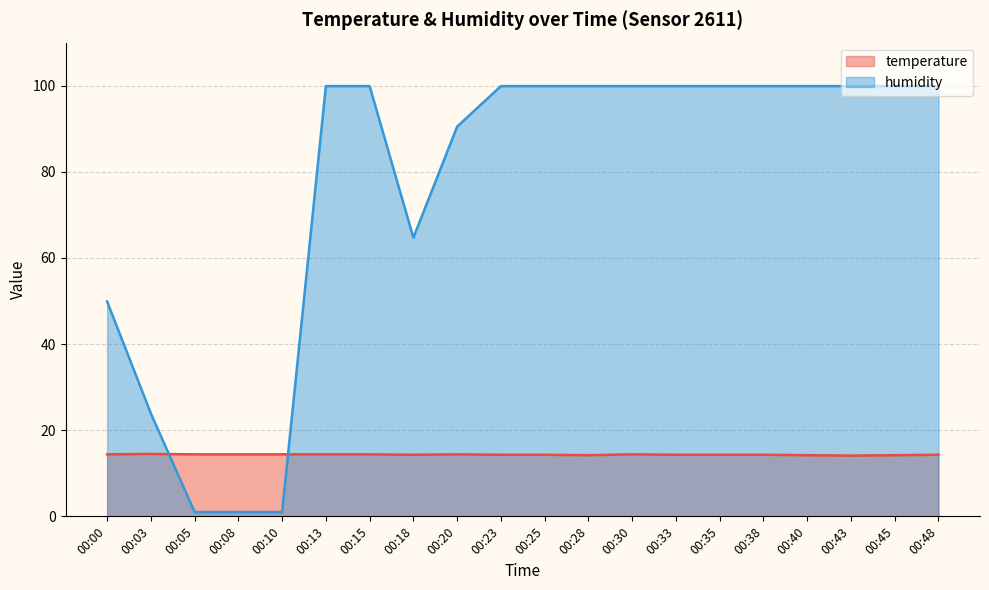

At how many categories does at least one series exceed 5?

20